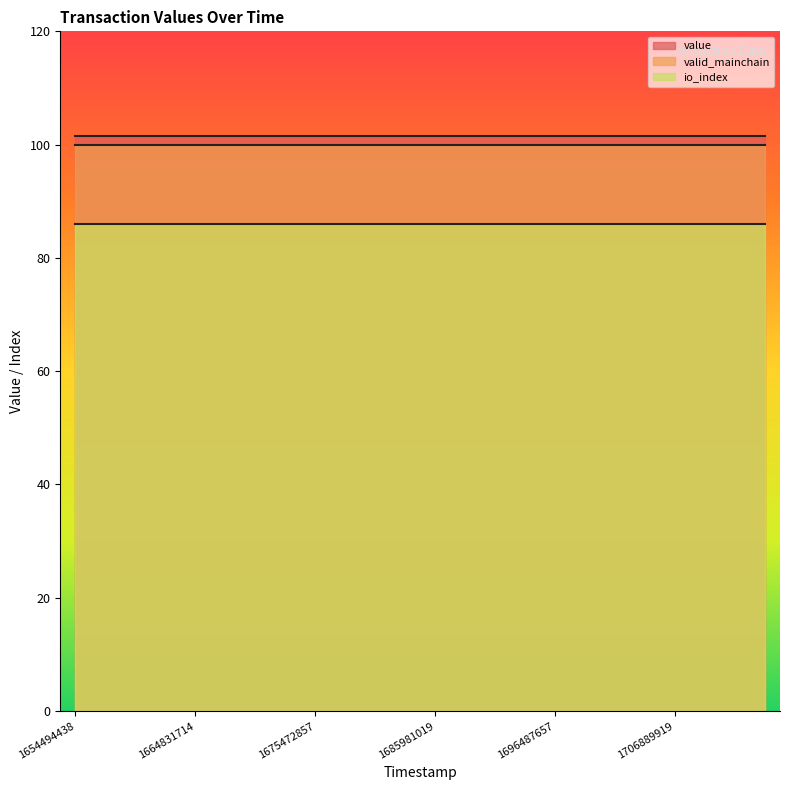

What is the minimum value for value?

101.6